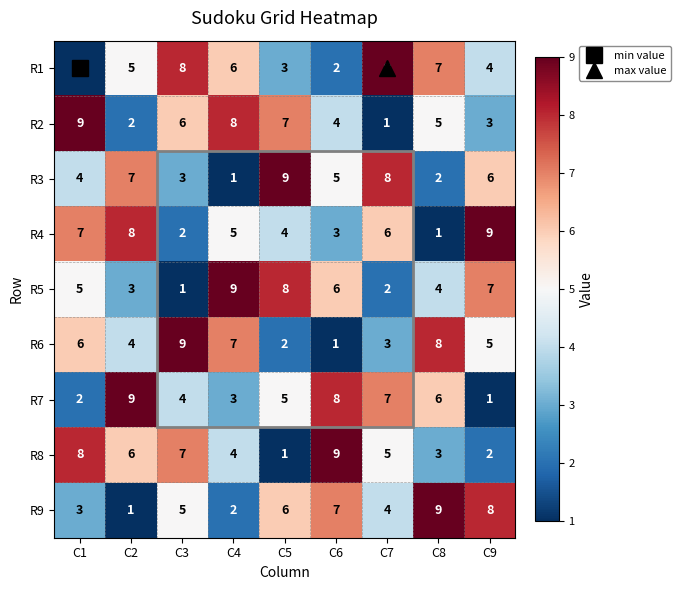

What is the difference between the maximum and minimum values in the R2 series?

8